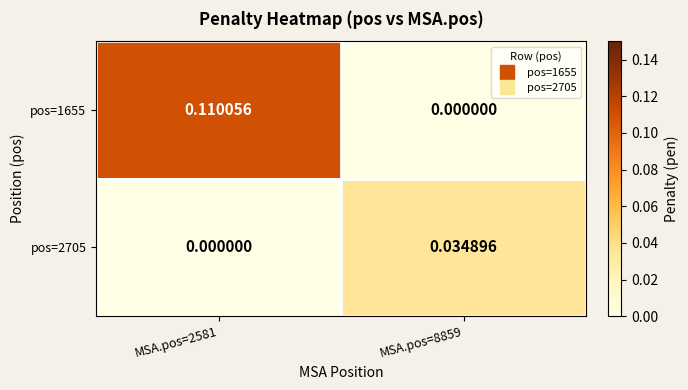

What is the greatest value displayed?

0.1